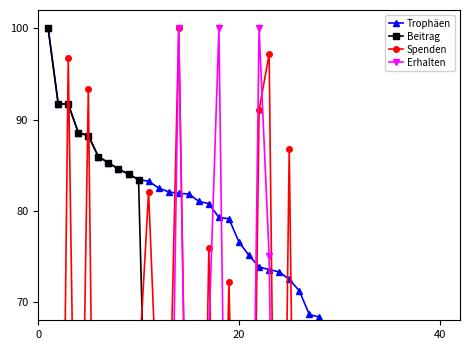

Which series has the largest total across all categories?

Trophäen